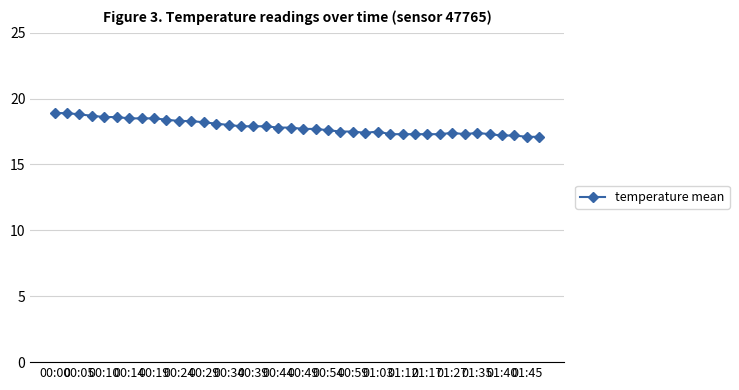

How many lines are shown in the chart?

1